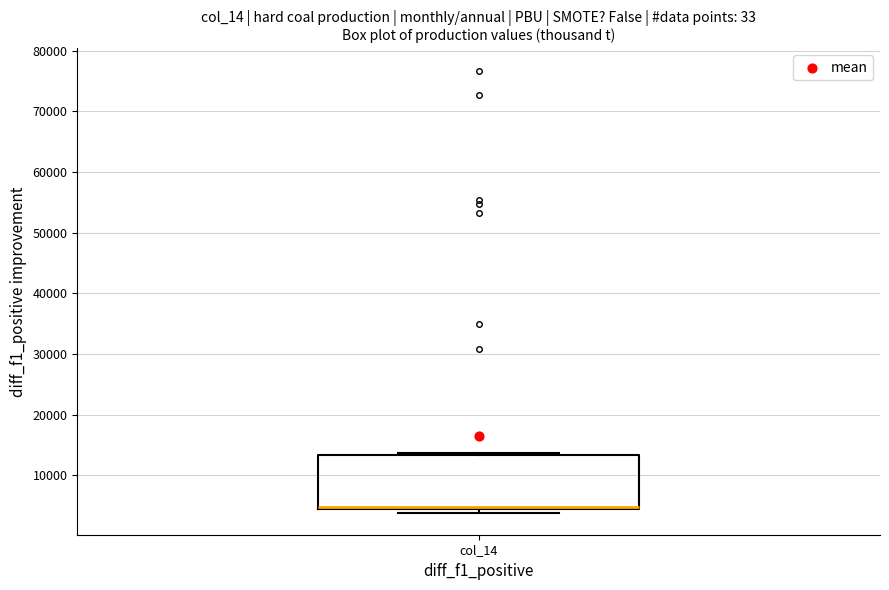

Where is the lower edge of the box for col_14 on the y-axis? The values are not printed on the chart, so give them approximately, as read against the axis.

4000